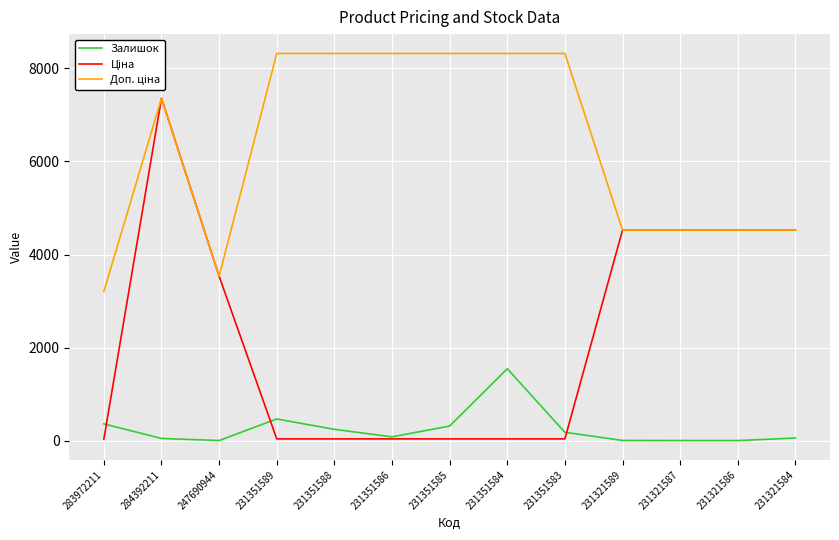

The value of Залишок at 231351584 is 1545.0. True or false?

True